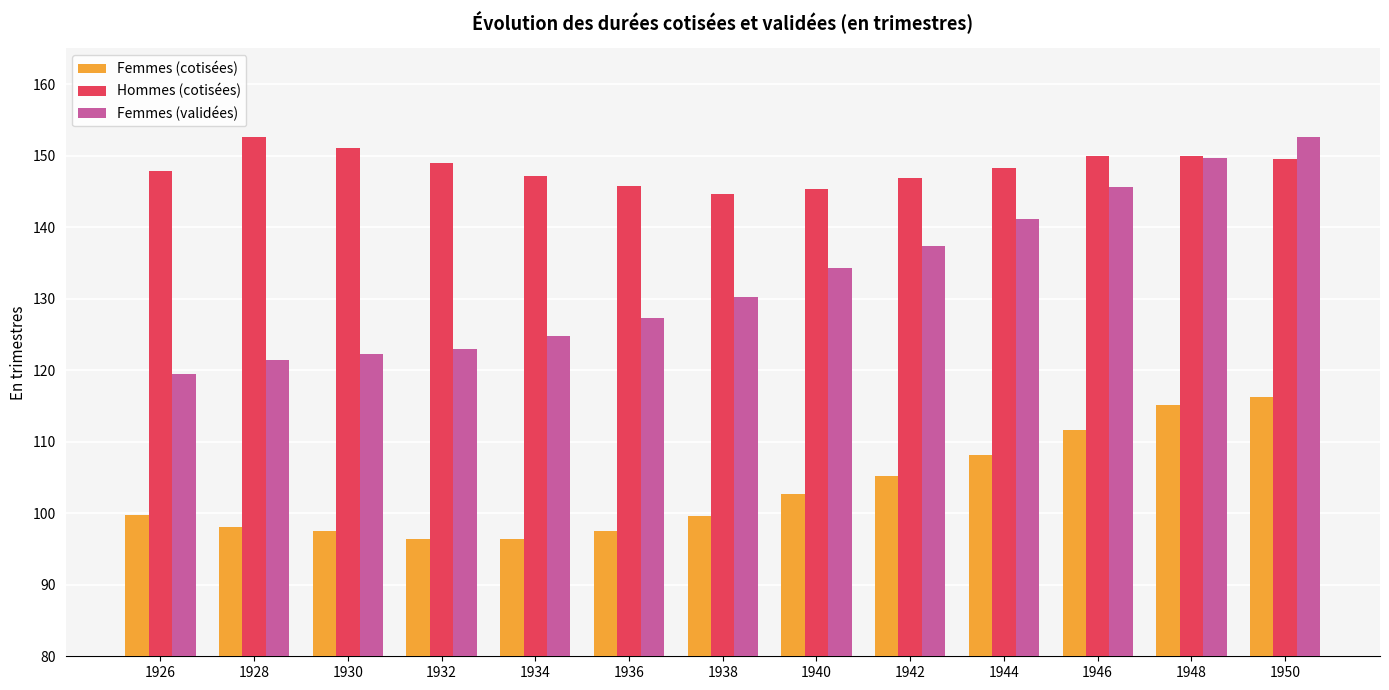

Which series changed the most between 1930 and 1950?

Femmes (validées)